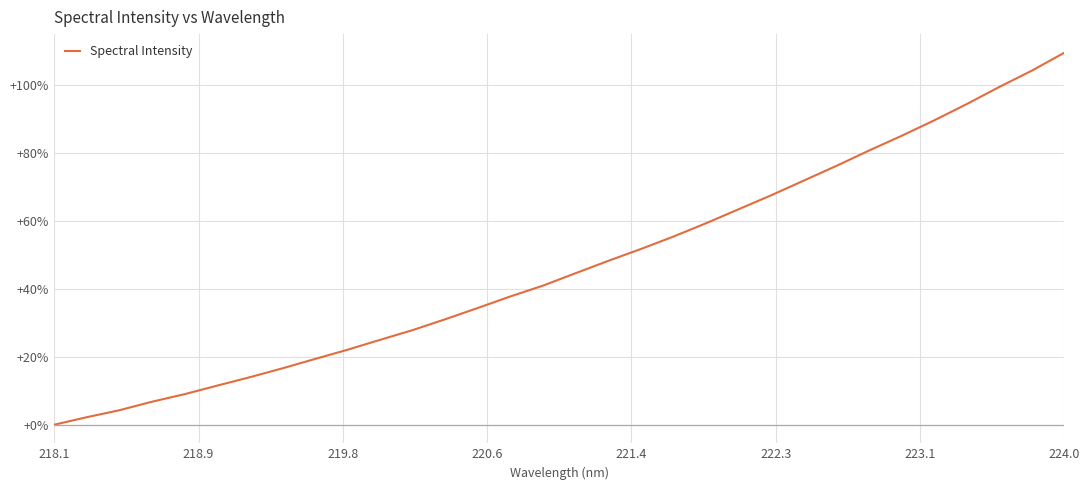

What is the difference between the maximum and minimum values?

109.5